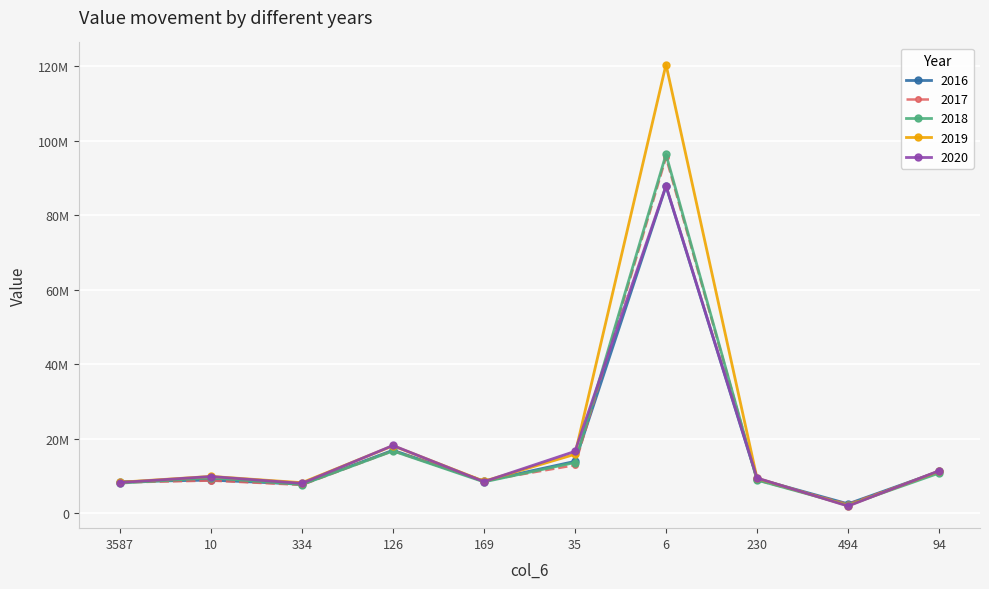

How many intersections are there between 2016 and 2017?

4